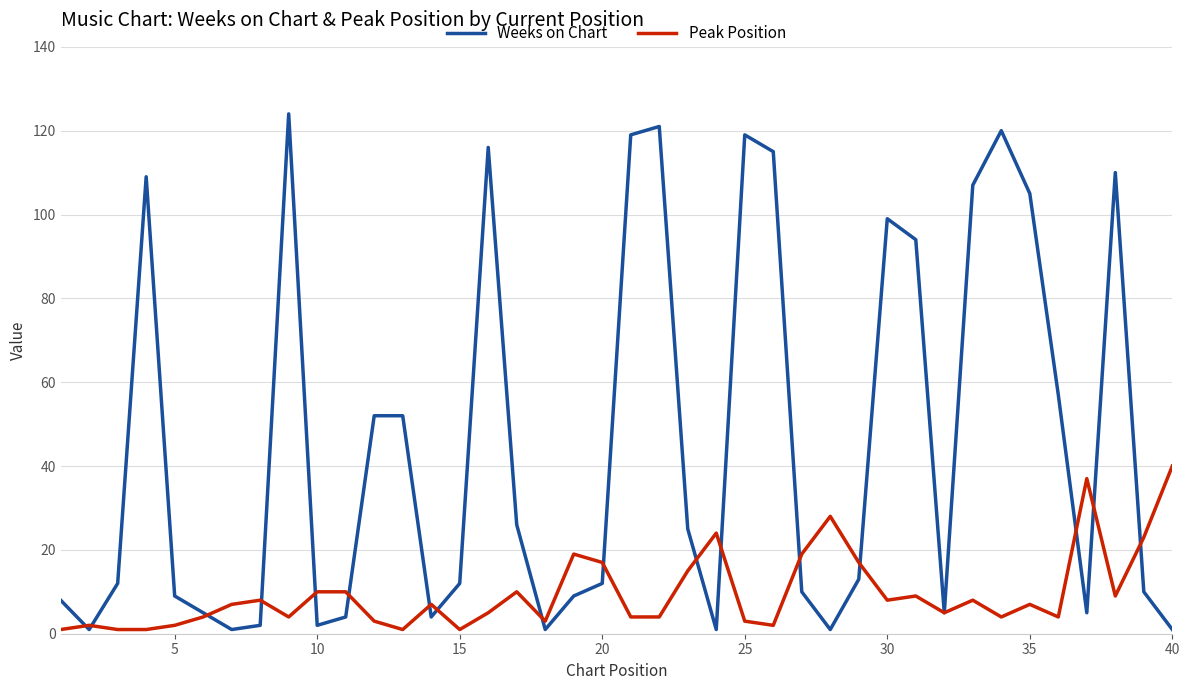

Which series has the largest range (max minus min)?

Weeks on Chart